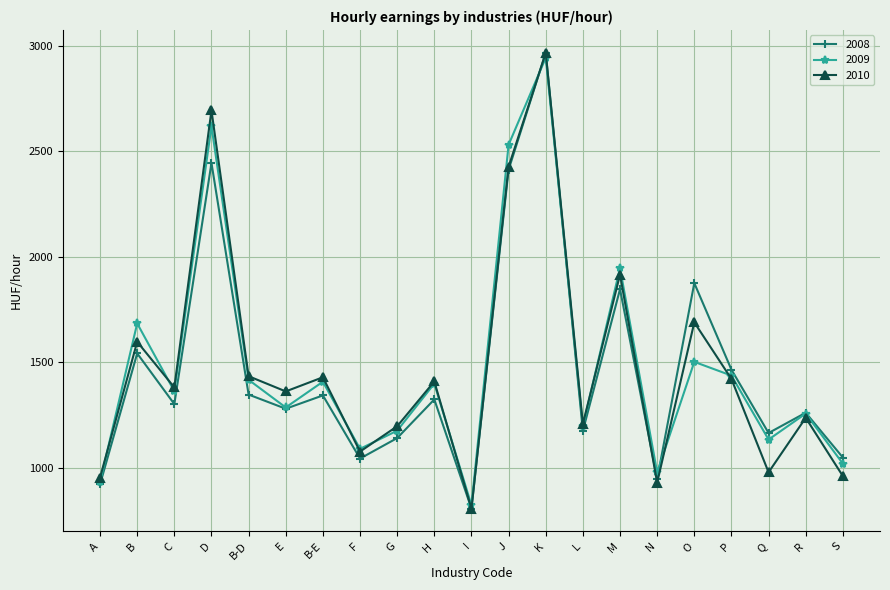

Which category has the highest value in the 2009 series?

K